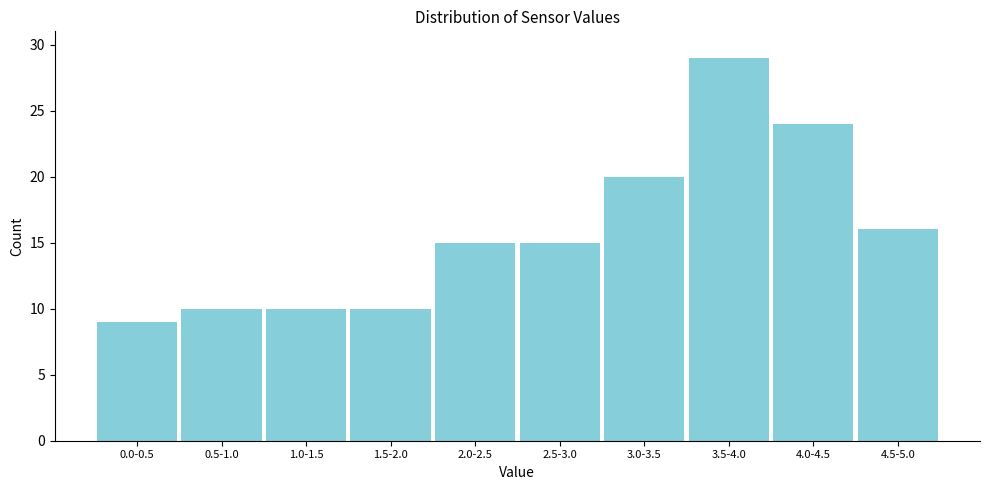

Reading left to right, what are all the values shown in this chart?

9	10	10	10	15	15	20	29	24	16